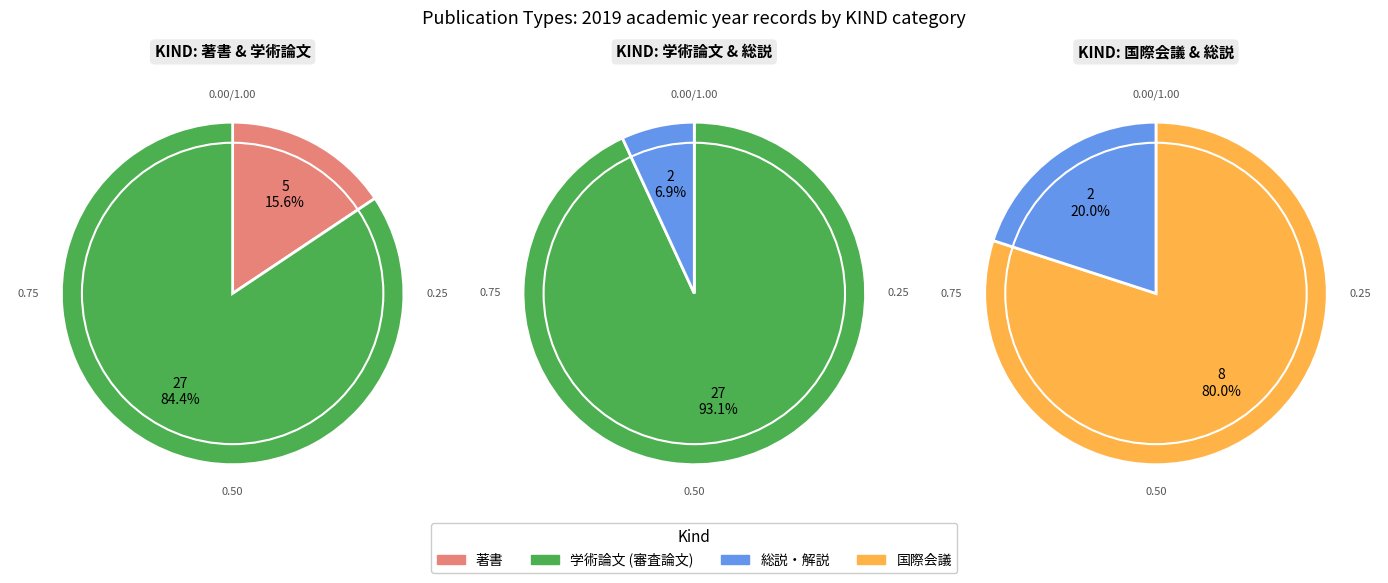

Which category has the biggest portion of the pie?

学術論文 (審査論文)